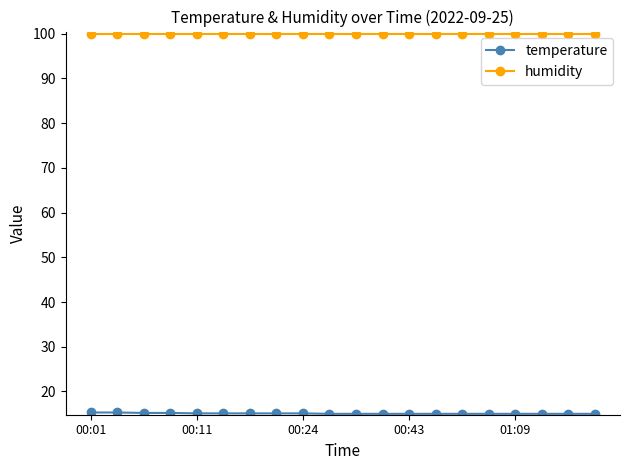

What is the value of the humidity point at the 4th from the left?

99.9